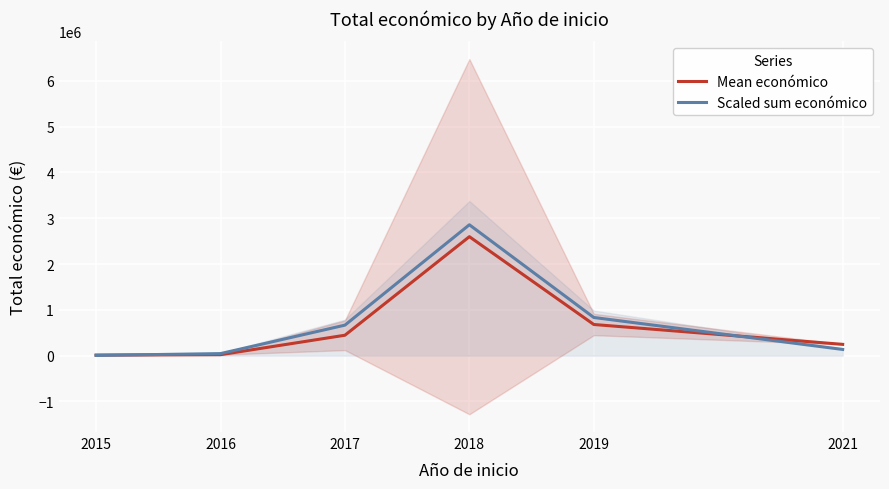

Reading left to right, transcribe all the data shown in this chart.

Mean económico: 13282.2	21543.5	446116.8	2598183.4	680637.0	246838.5
Scaled sum económico: 5157.6	45060.7	666599.1	2858001.7	833570.8	135801.2